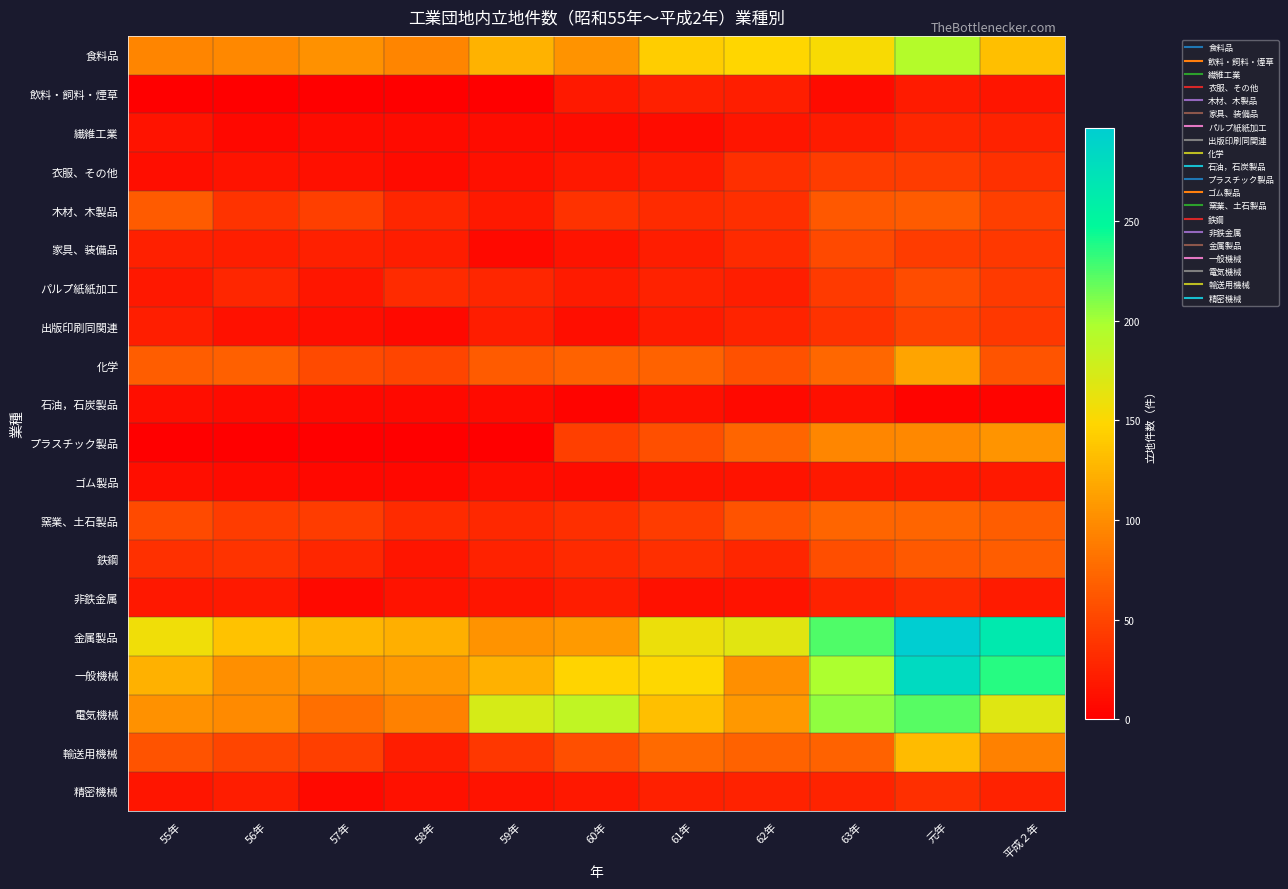

Reading left to right, what are all the values shown in this chart?

食料品: 55年=94	56年=97	57年=103	58年=94	59年=125	60年=104	61年=142	62年=148	63年=153	元年=193	平成２年=133
飲料・飼料・煙草: 55年=0	56年=0	57年=0	58年=0	59年=0	60年=19	61年=24	62年=23	63年=9	元年=20	平成２年=16
繊維工業: 55年=14	56年=6	57年=9	58年=9	59年=10	60年=10	61年=10	62年=16	63年=20	元年=28	平成２年=25
衣服、その他: 55年=11	56年=14	57年=12	58年=9	59年=12	60年=18	61年=20	62年=34	63年=43	元年=43	平成２年=35
木材、木製品: 55年=65	56年=38	57年=46	58年=28	59年=19	60年=37	61年=32	62年=34	63年=63	元年=65	平成２年=46
家具、装備品: 55年=24	56年=23	57年=24	58年=21	59年=7	60年=14	61年=22	62年=31	63年=53	元年=44	平成２年=41
パルプ紙紙加工: 55年=18	56年=28	57年=17	58年=32	59年=29	60年=20	61年=25	62年=23	63年=42	元年=55	平成２年=42
出版印刷同関連: 55年=23	56年=13	57年=11	58年=7	59年=22	60年=11	61年=20	62年=26	63年=36	元年=48	平成２年=41
化学: 55年=67	56年=69	57年=54	58年=50	59年=66	60年=70	61年=70	62年=59	63年=74	元年=115	平成２年=61
石油，石炭製品: 55年=11	56年=9	57年=7	58年=7	59年=9	60年=4	61年=12	62年=8	63年=12	元年=4	平成２年=4
プラスチック製品: 55年=0	56年=0	57年=0	58年=0	59年=0	60年=46	61年=58	62年=72	63年=96	元年=97	平成２年=105
ゴム製品: 55年=11	56年=9	57年=6	58年=6	59年=11	60年=10	61年=14	62年=15	63年=19	元年=19	平成２年=19
窯業、土石製品: 55年=54	56年=44	57年=43	58年=32	59年=30	60年=34	61年=44	62年=60	63年=72	元年=73	平成２年=67
鉄鋼: 55年=35	56年=38	57年=28	58年=16	59年=25	60年=31	61年=34	62年=29	63年=56	元年=64	平成２年=67
非鉄金属: 55年=18	56年=19	57年=7	58年=15	59年=16	60年=22	61年=13	62年=14	63年=25	元年=32	平成２年=20
金属製品: 55年=157	56年=135	57年=127	58年=122	59年=104	60年=109	61年=159	62年=166	63年=225	元年=297	平成２年=265
一般機械: 55年=123	56年=101	57年=103	58年=107	59年=124	60年=147	61年=149	62年=102	63年=198	元年=282	平成２年=236
電気機械: 55年=103	56年=98	57年=79	58年=92	59年=173	60年=186	61年=133	62年=107	63年=206	元年=222	平成２年=168
輸送用機械: 55年=60	56年=50	57年=46	58年=21	59年=40	60年=57	61年=76	62年=70	63年=70	元年=130	平成２年=92
精密機械: 55年=16	56年=21	57年=8	58年=13	59年=15	60年=18	61年=24	62年=25	63年=26	元年=34	平成２年=25